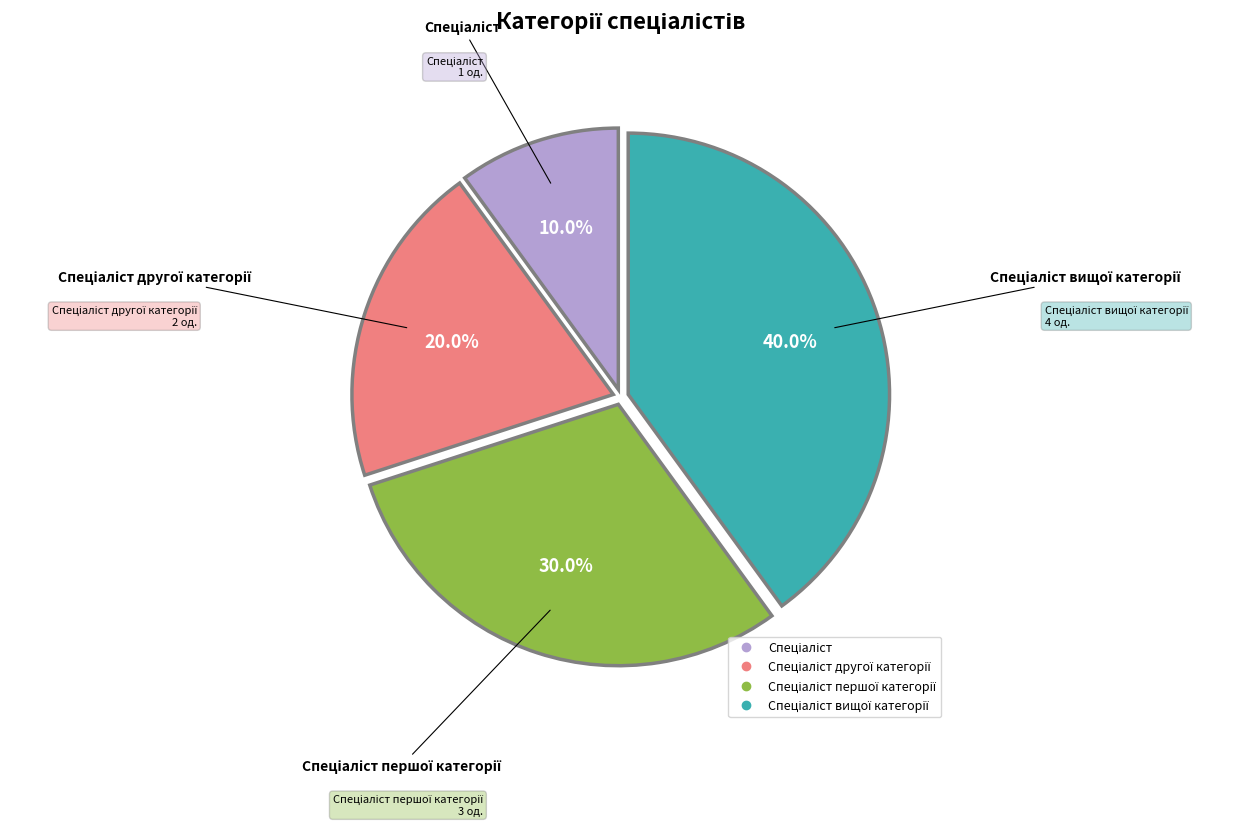

Does any single category account for the majority?

No